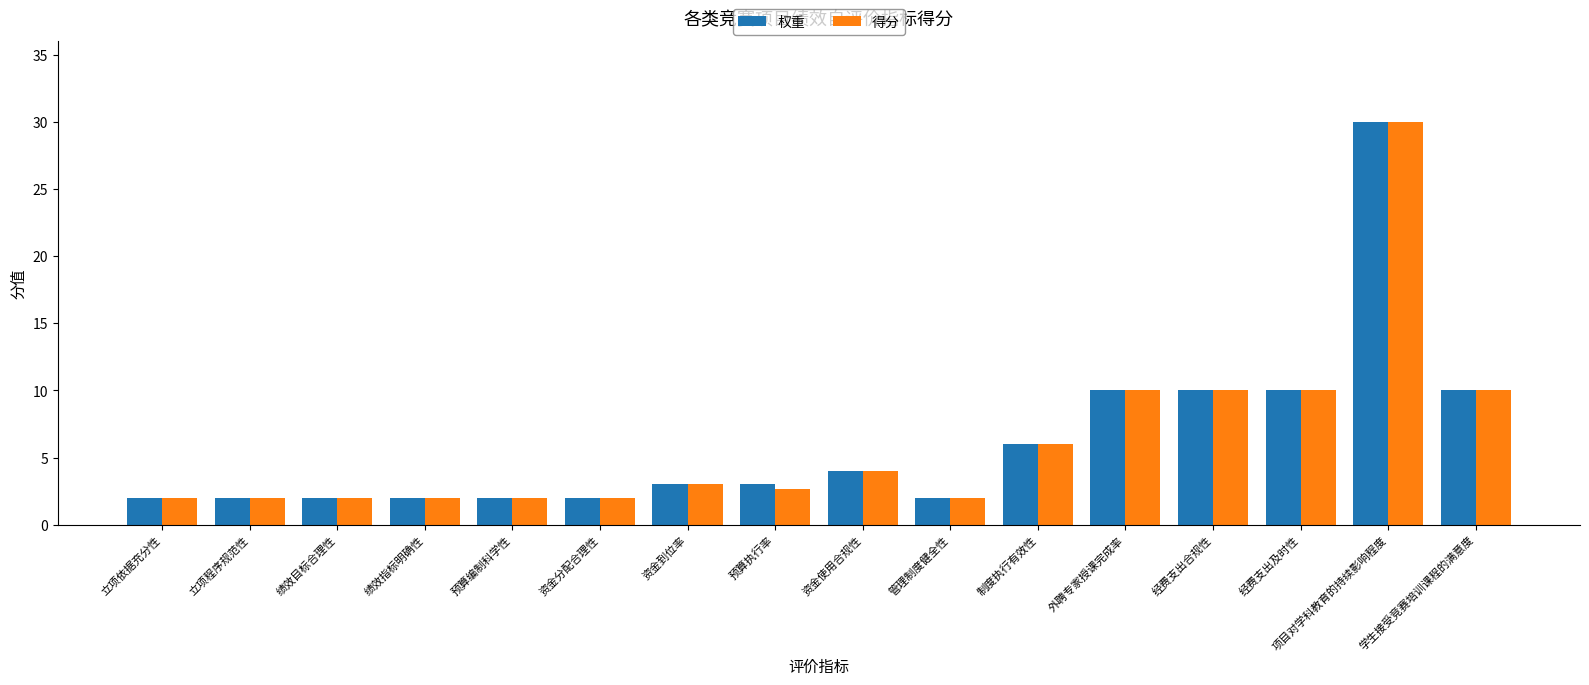

What is the label of the 5th bar from the right?

外聘专家授课完成率